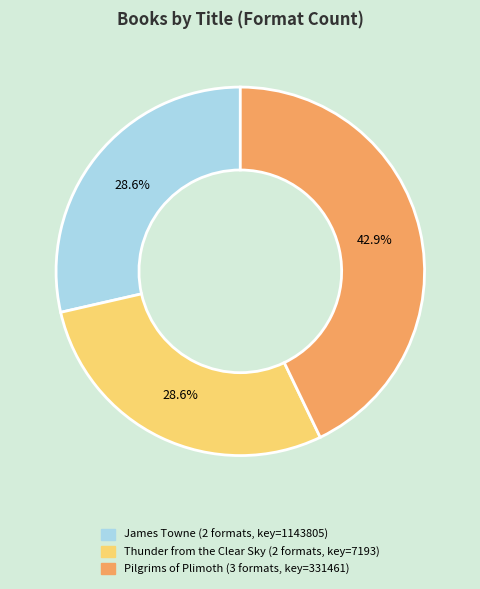

To the nearest percent, what is the combined percentage of James Towne and Pilgrims of Plimoth?

71%